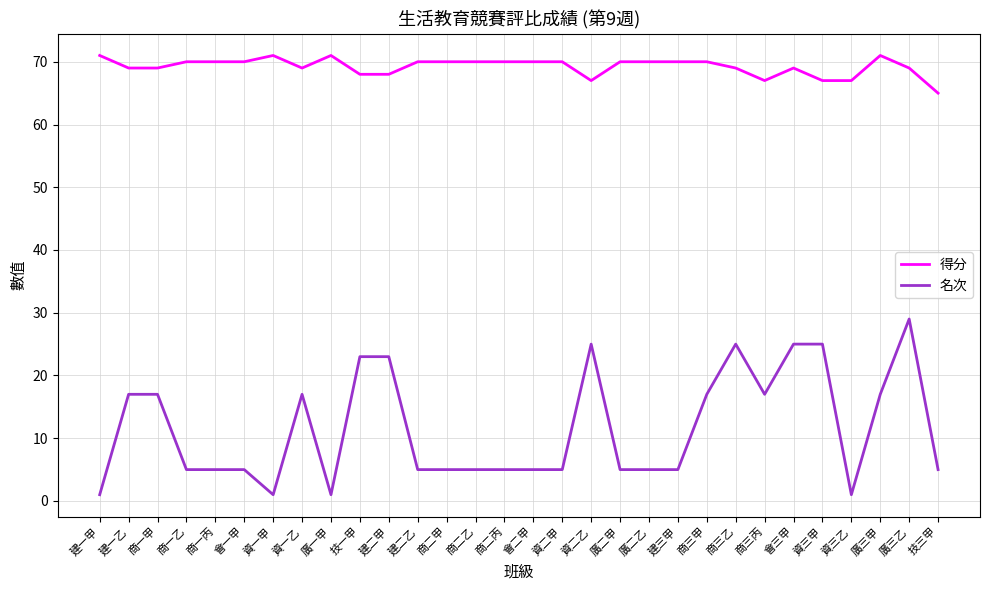

What position from the right is 商一乙?

27